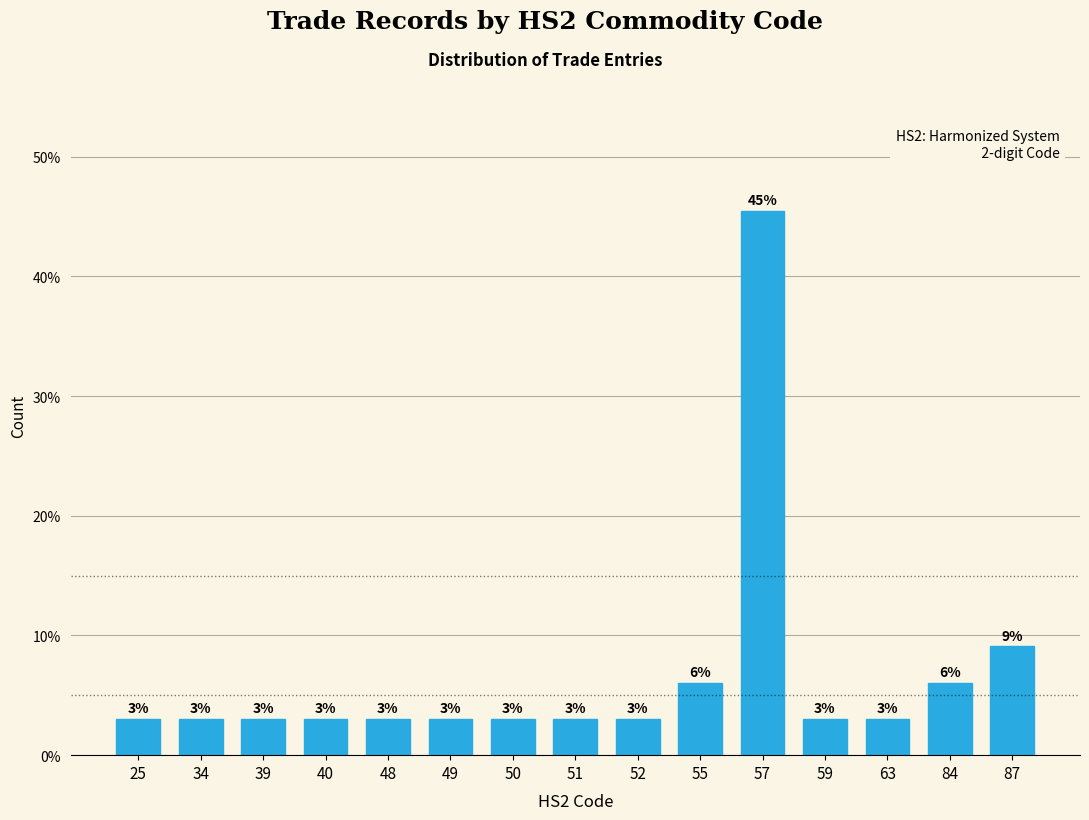

Between 57 and 51, which is larger?

57